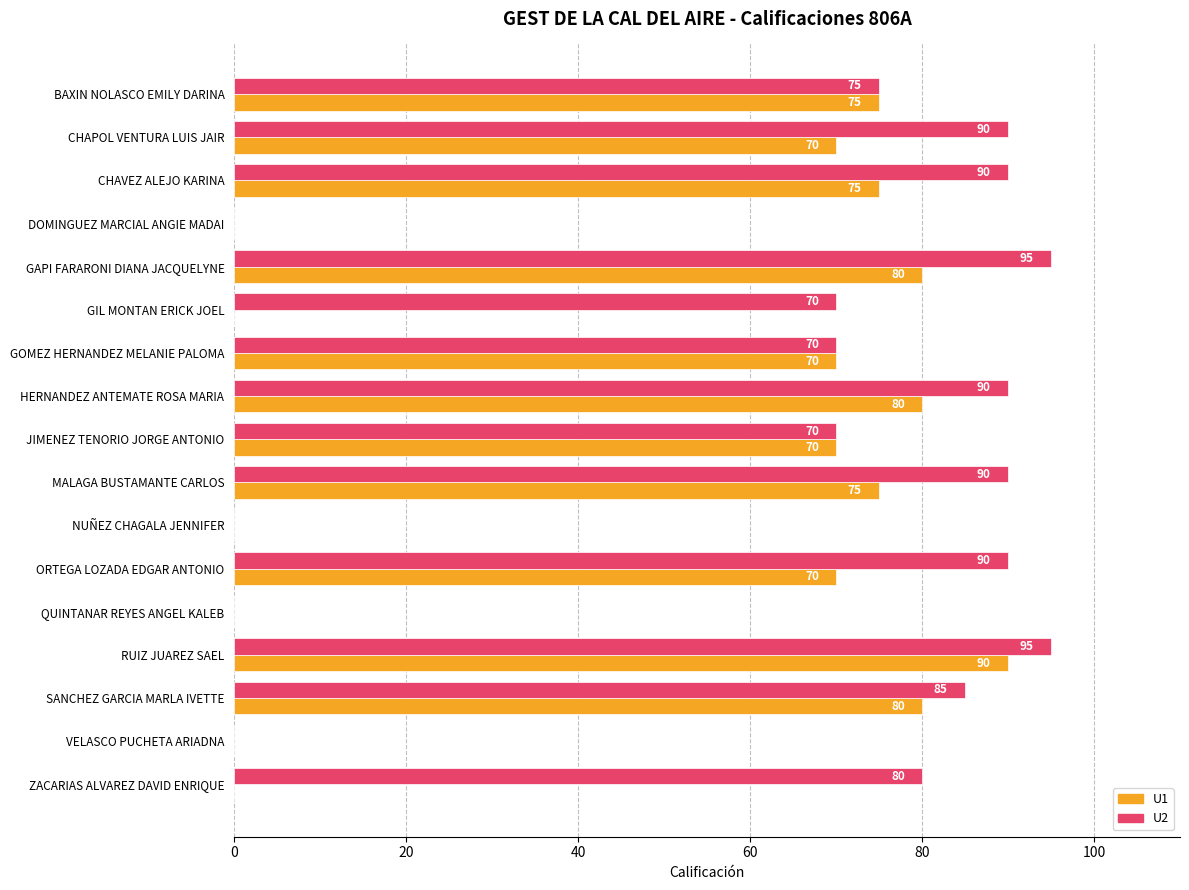

Which series changed the most between NUÑEZ CHAGALA JENNIFER and RUIZ JUAREZ SAEL?

U2